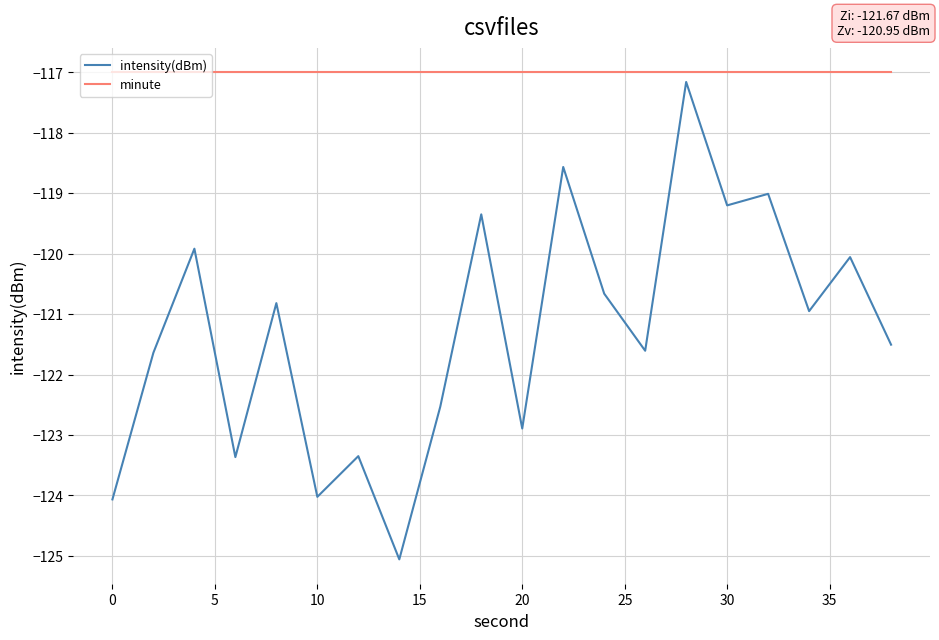

Which series has the largest range (max minus min)?

intensity(dBm)